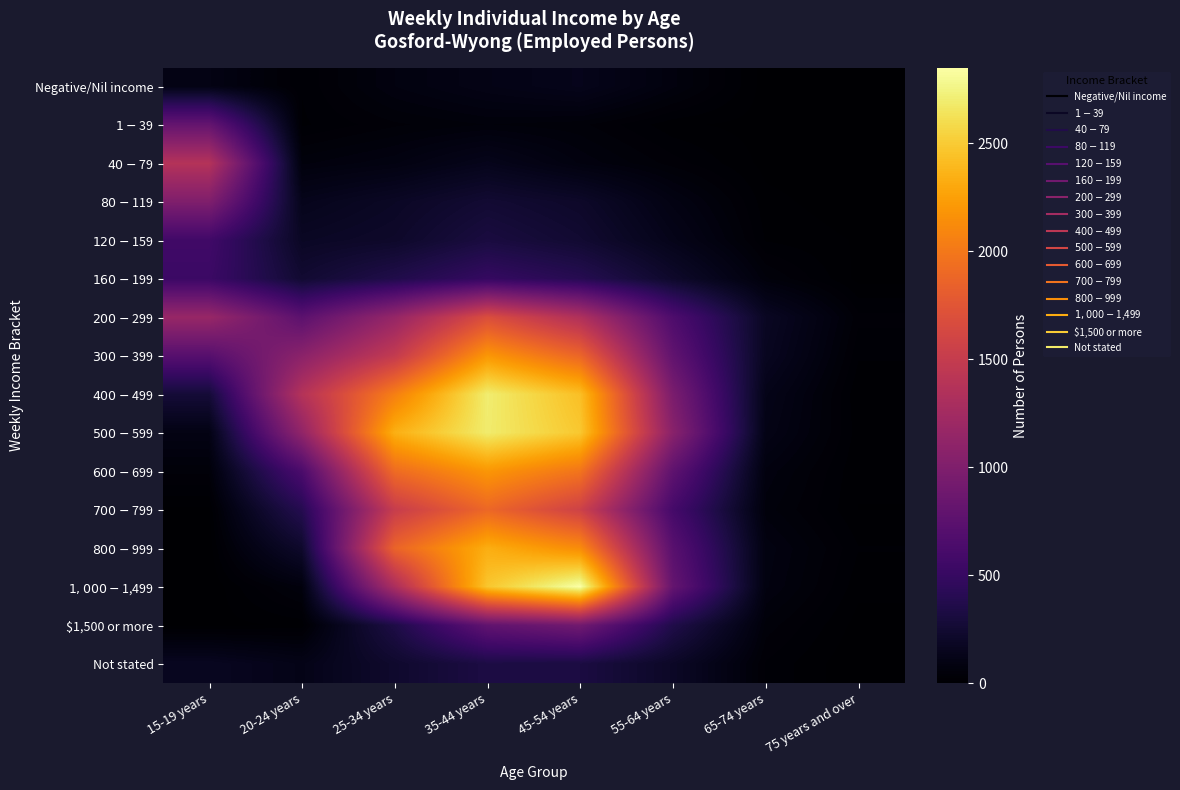

Count the number of categories in the chart.

8